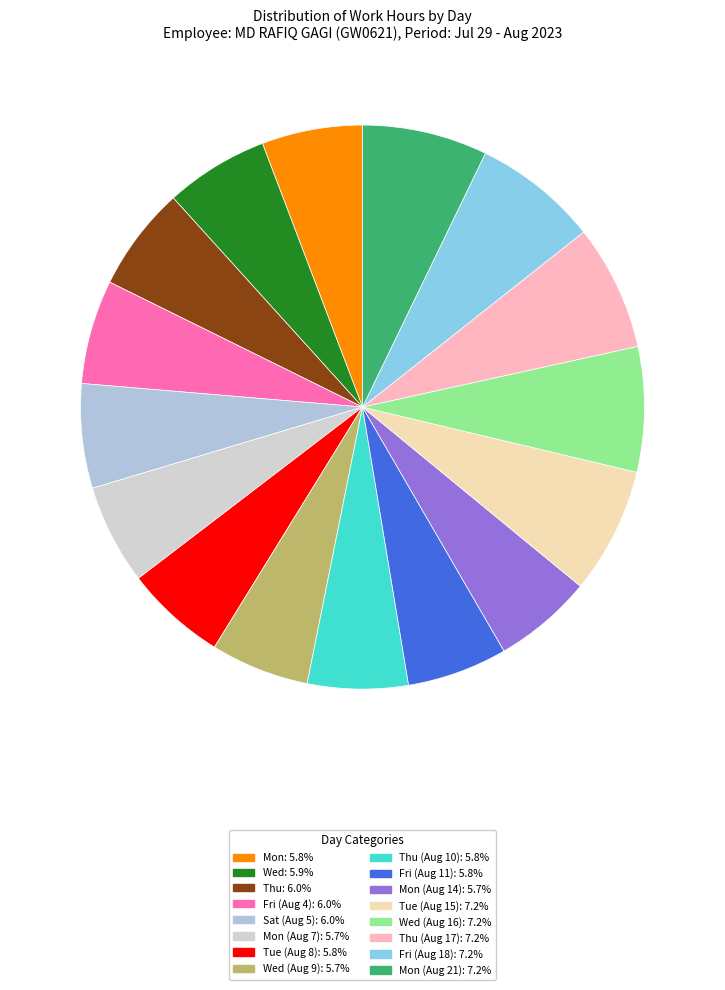

How many segments does this pie chart have?

16